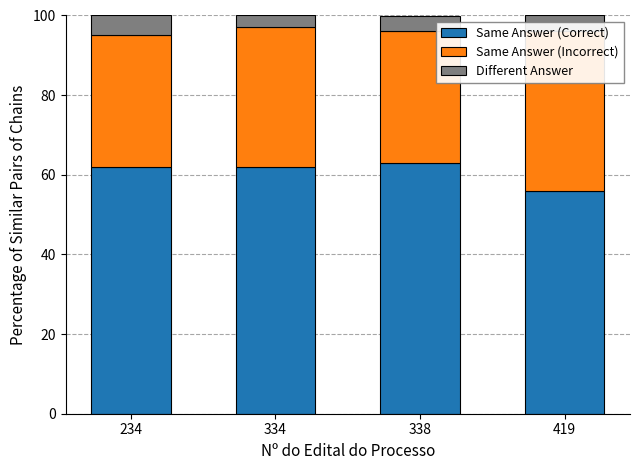

What is the average value of the Different Answer series?

4.0